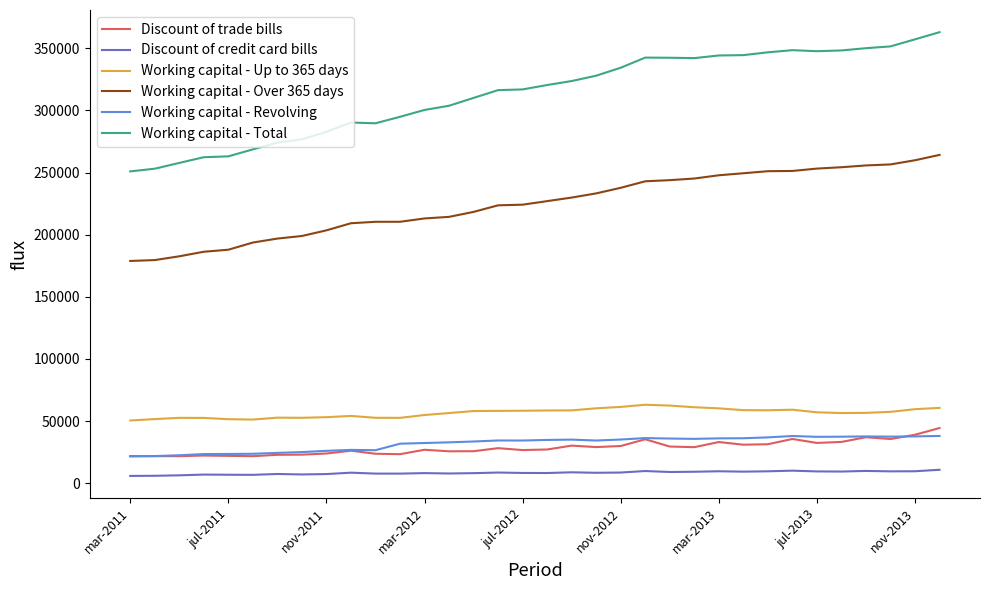

True or false: Discount of trade bills and Working capital - Total intersect in this chart.

False